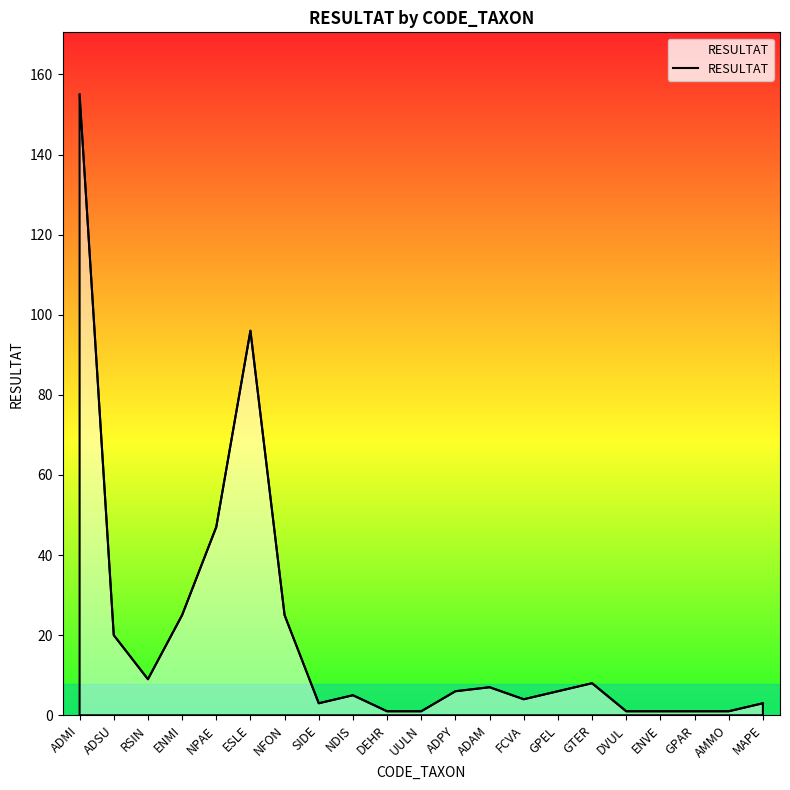

What is the smallest value displayed?

1